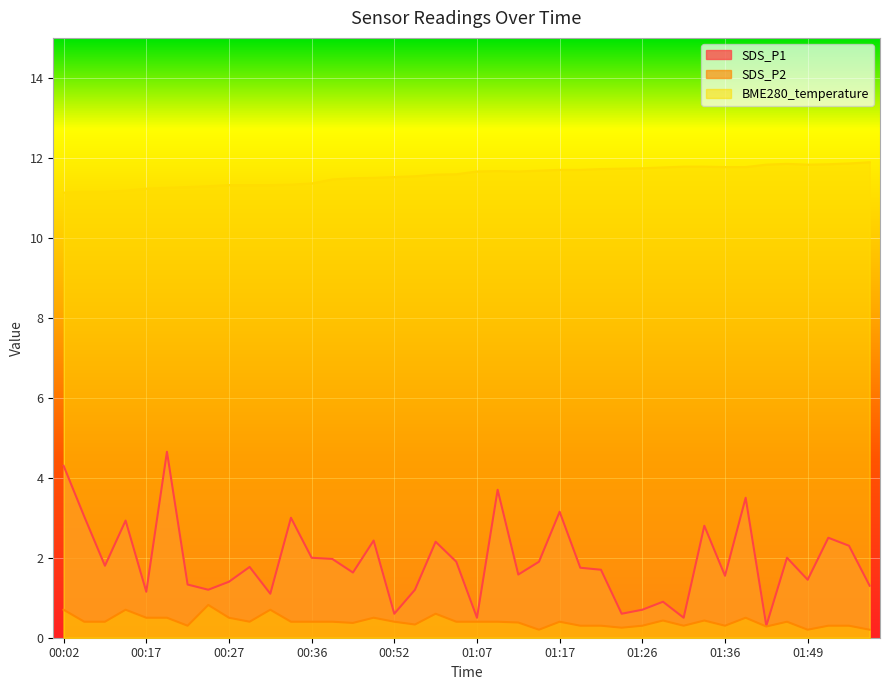

At which label does SDS_P1 first exceed 1?

00:02